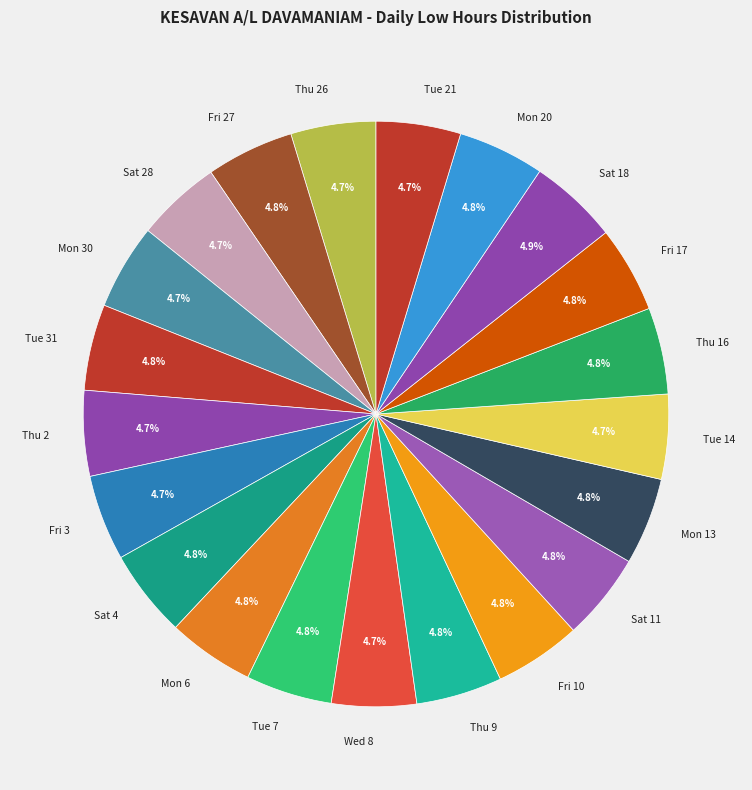

What percentage is the Wed 8 slice, to the nearest percent?

5%